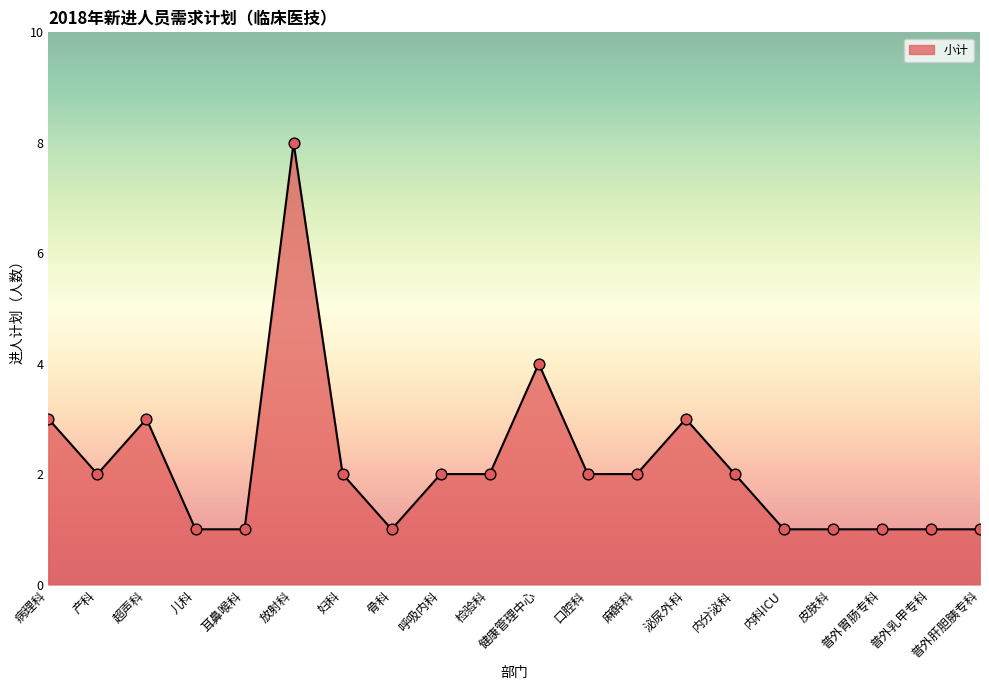

What is the ratio of the value at 骨科 to the value at 妇科?

0.5